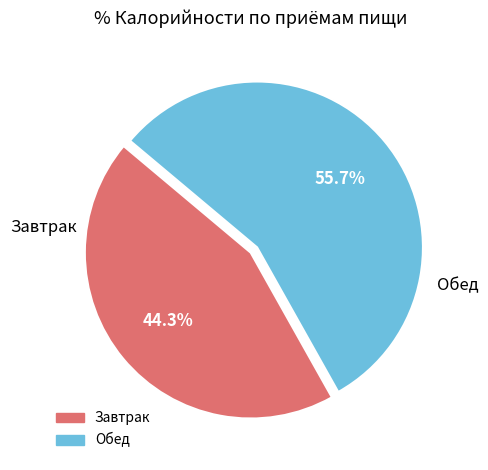

Which category has the smallest portion of the pie?

Завтрак